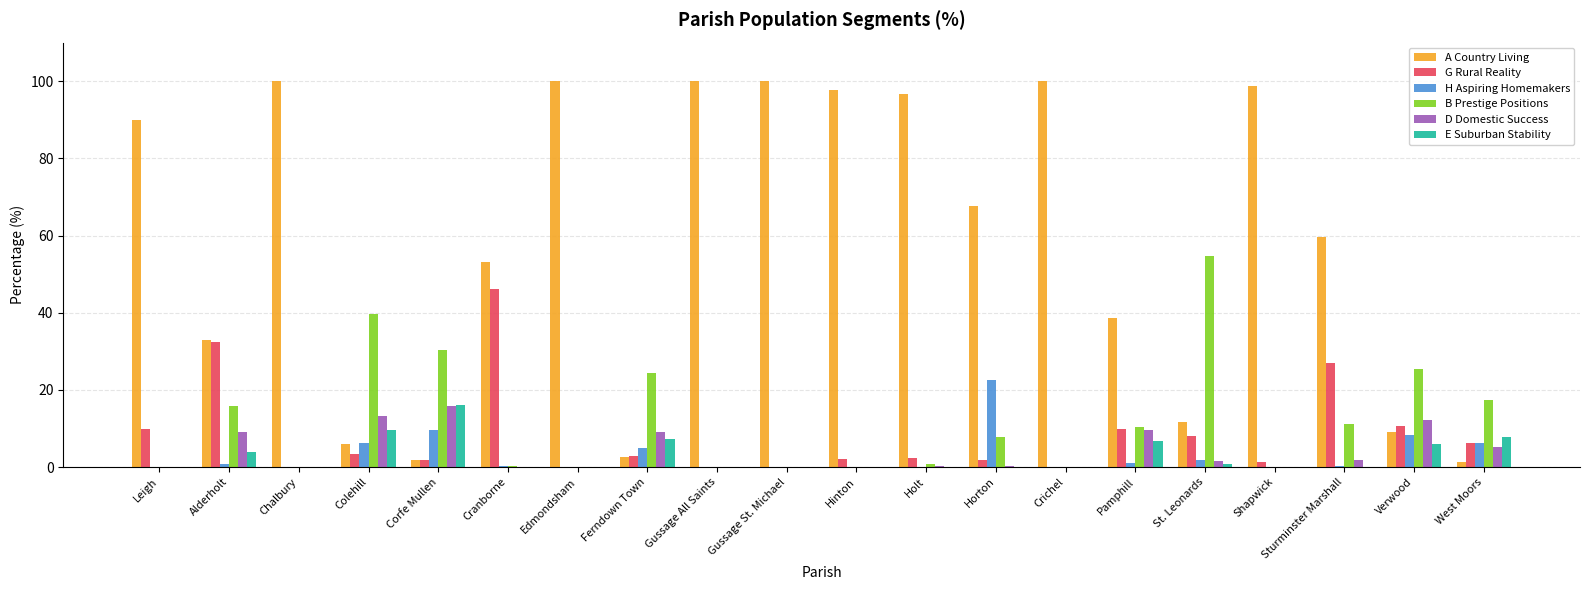

What is the maximum value for A Country Living?

100.0